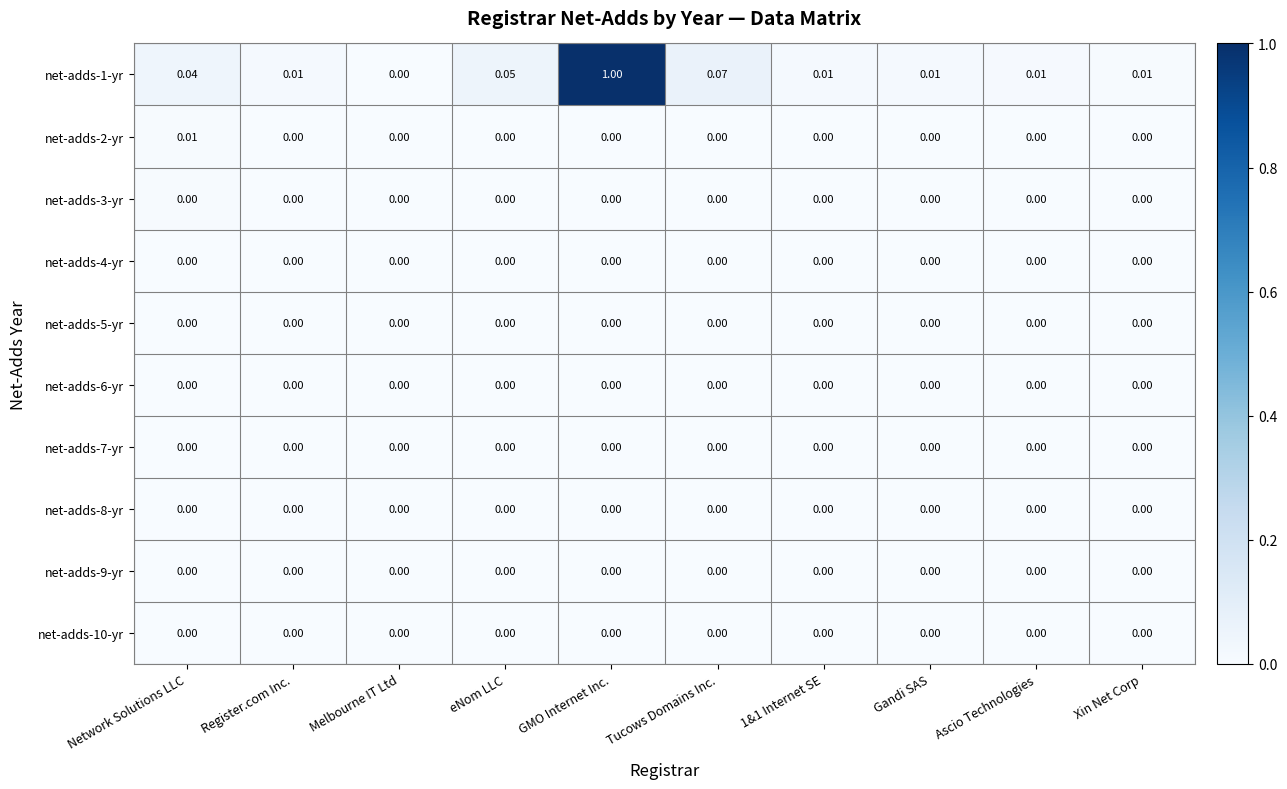

At which category does the chart reach its peak across all series?

GMO Internet Inc.